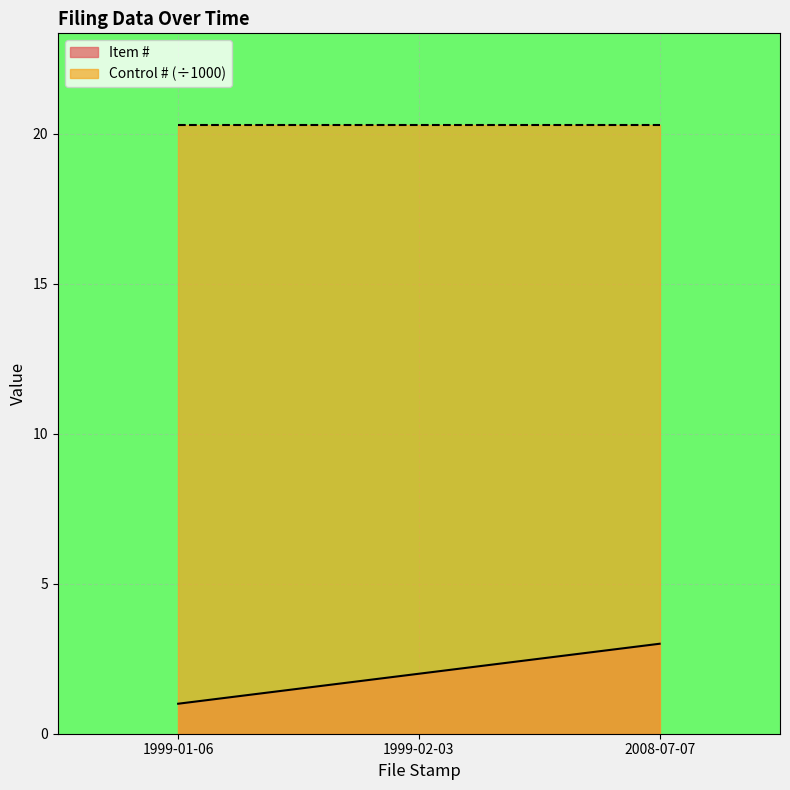

What is the sum of the values at 1999-01-06 and 1999-02-03?

3